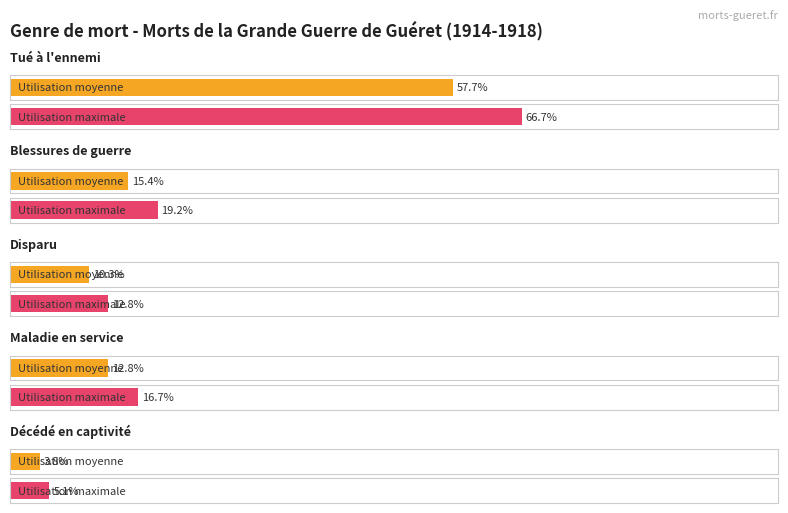

Rank the series at 6 from lowest to highest value.

Décédé en captivité, Disparu, Maladie en service, Blessures de guerre, Tué à l'ennemi